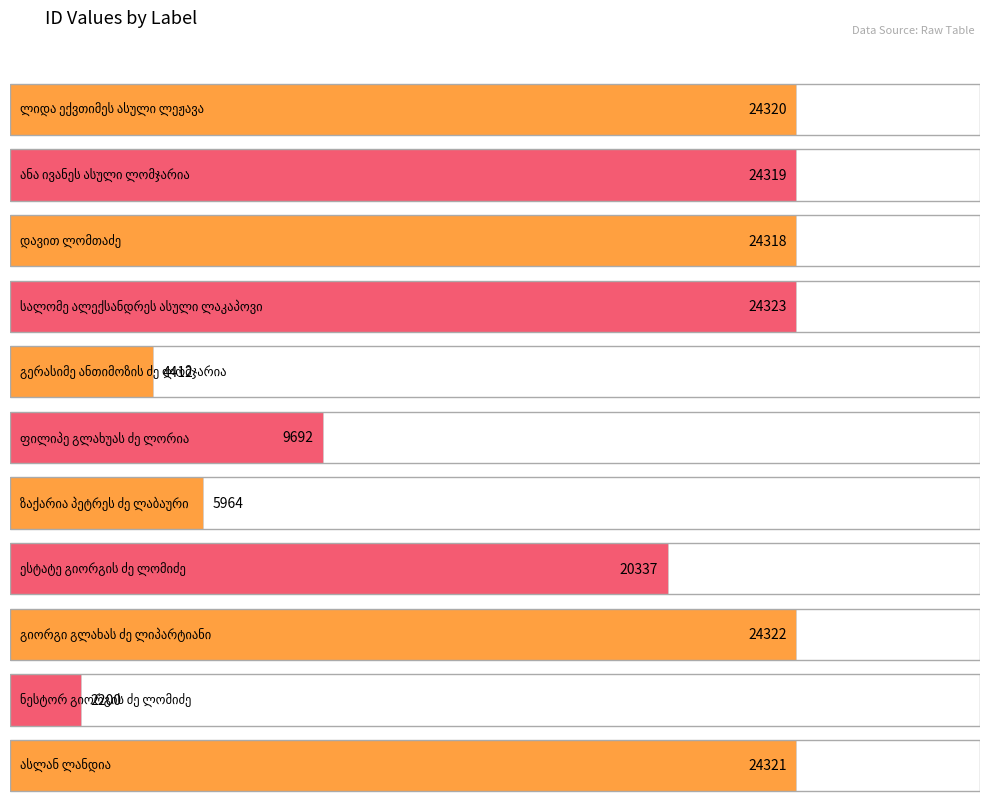

At which label does the data first exceed 24318?

ლიდა ექვთიმეს ასული ლეჟავა